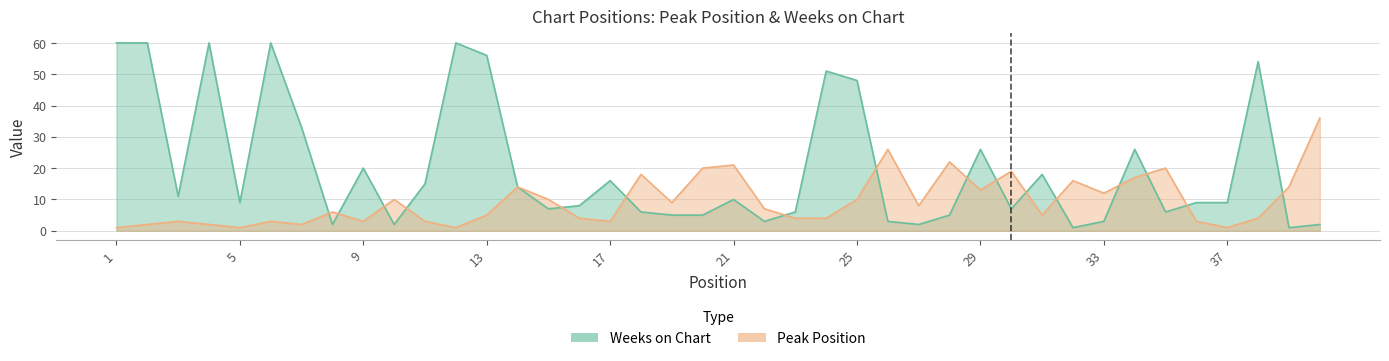

What is the sum of the Weeks on Chart values at 37 and 26?

12